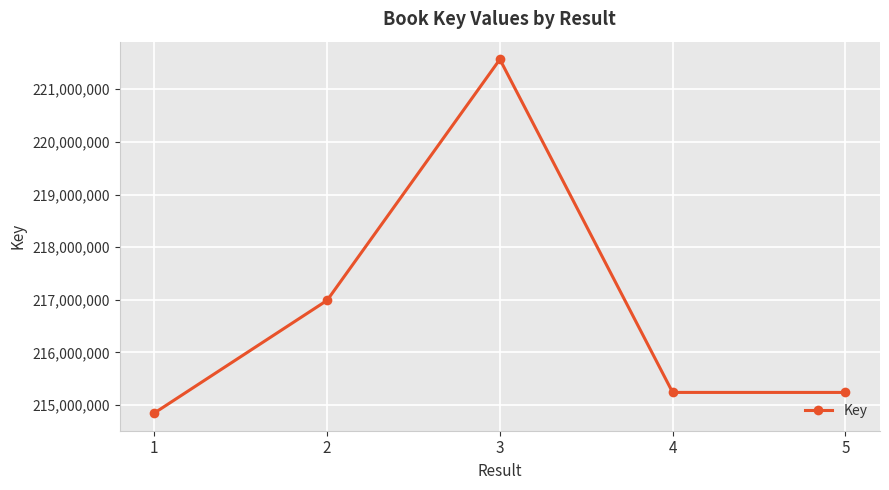

At which category does the data reach its first local peak?

3